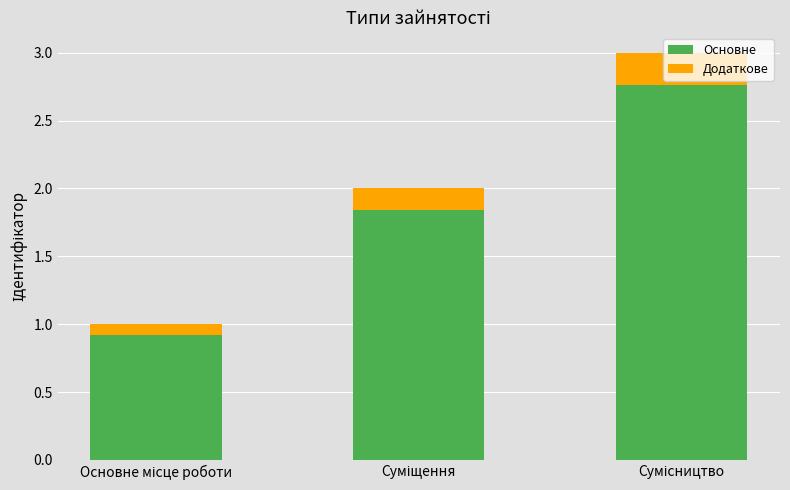

What are all the series names shown in the legend?

Основне, Додаткове